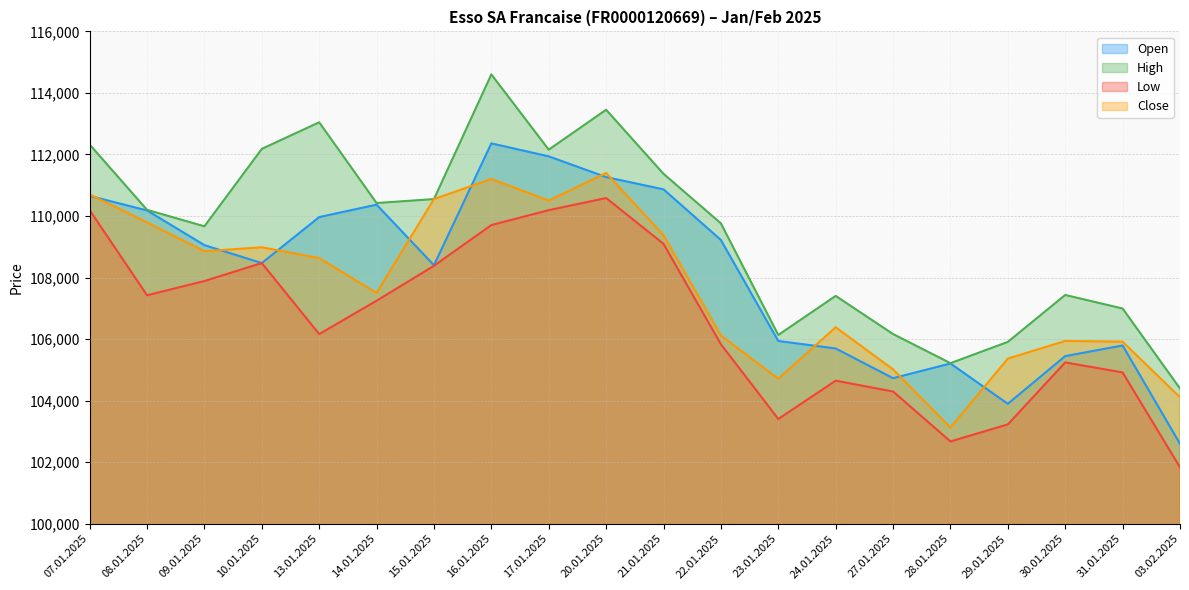

How many data points in High are above 110201?

9